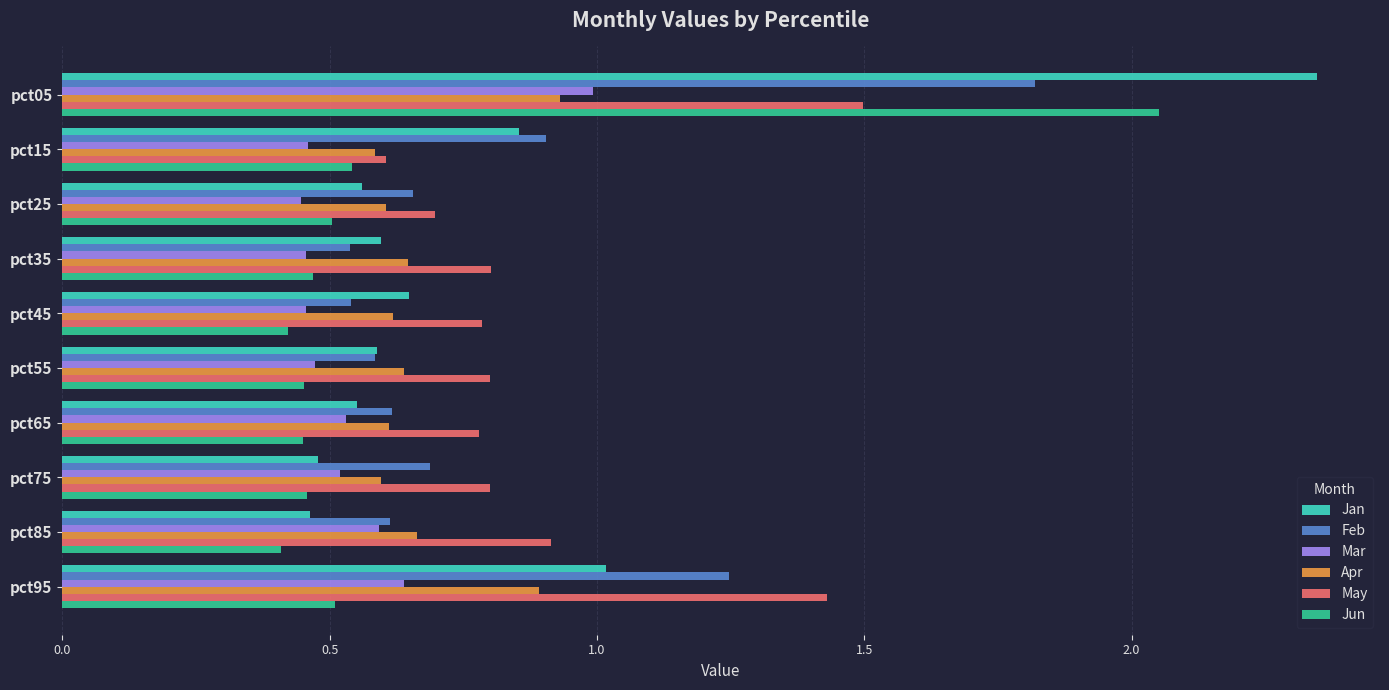

What is the sum of all Jun values?

6.3